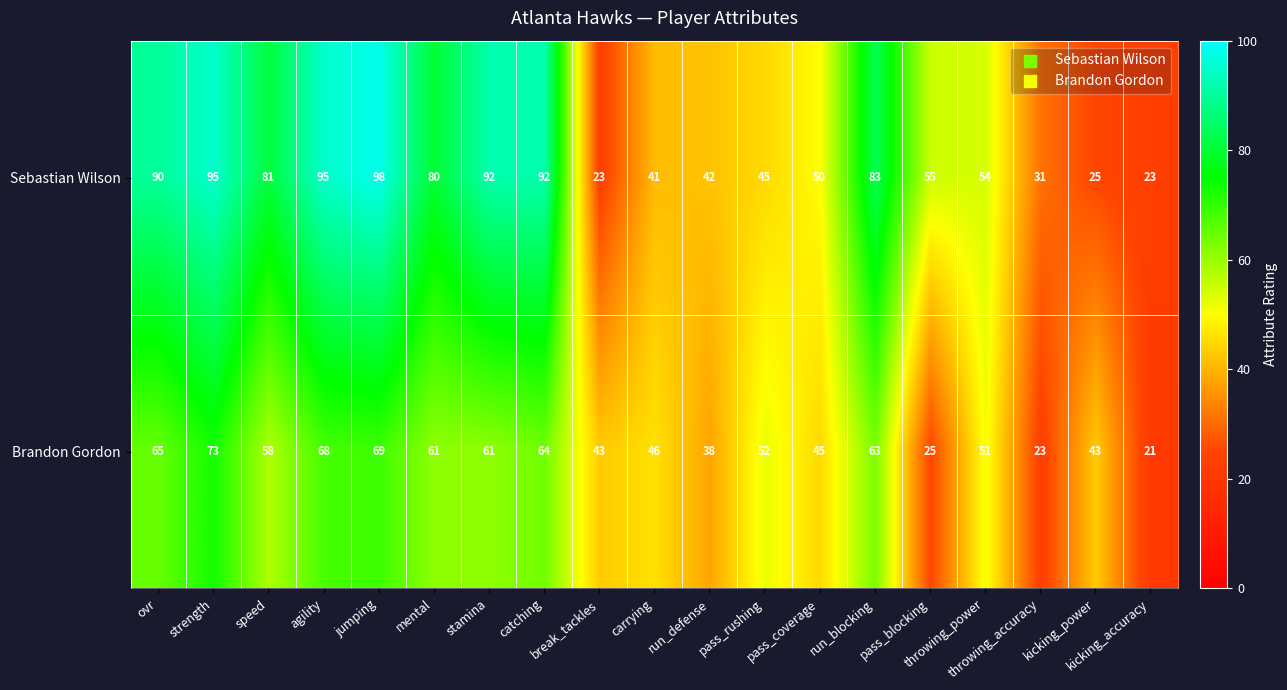

Which series has the largest total across all categories?

Sebastian Wilson